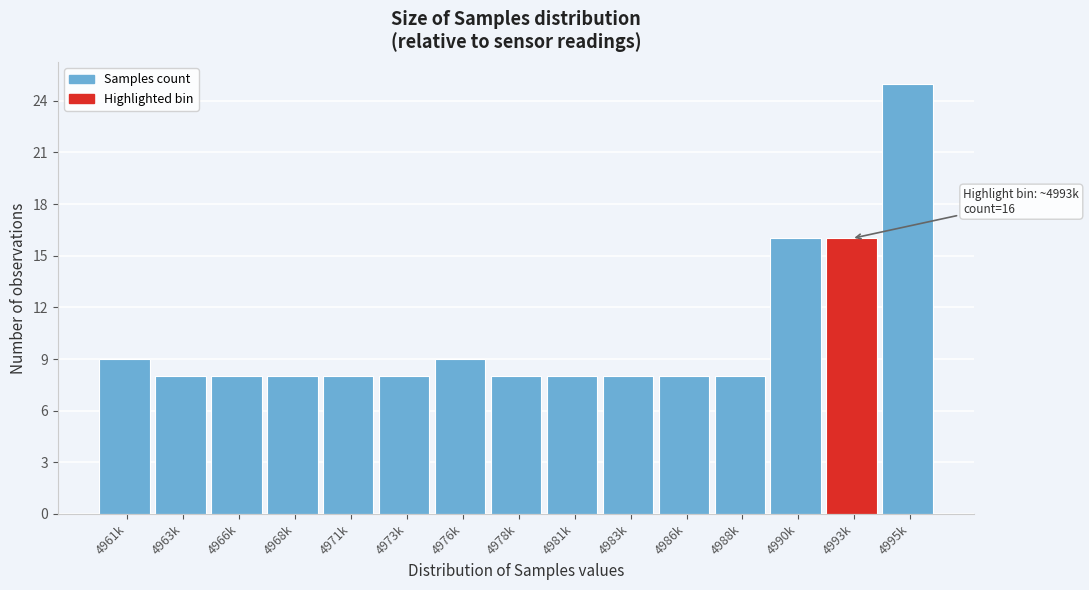

Reading right to left, extract all data points from this chart.

4995k=25	4993k=16	4990k=16	4988k=8	4986k=8	4983k=8	4981k=8	4978k=8	4976k=9	4973k=8	4971k=8	4968k=8	4966k=8	4963k=8	4961k=9